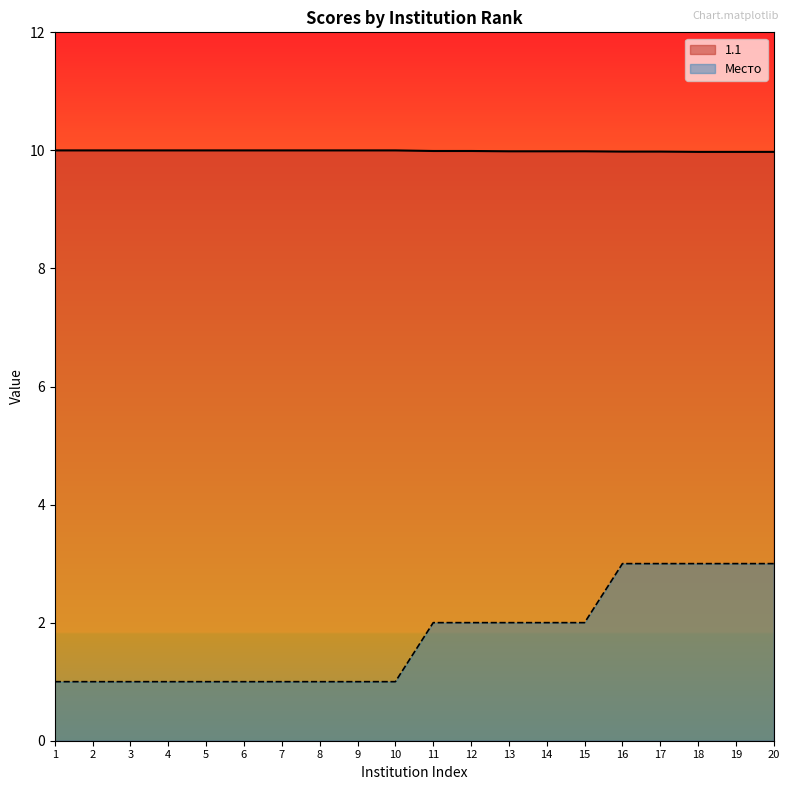

At which label is 1.1 closest to 9?

18